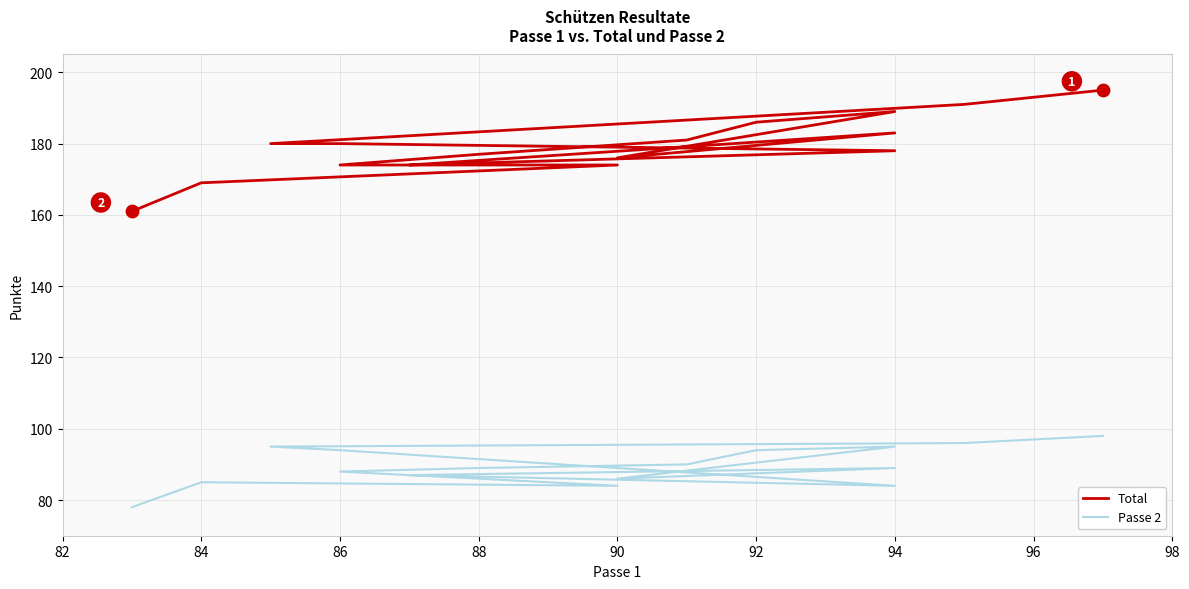

What are all the series names shown in the legend?

Total, Passe 2